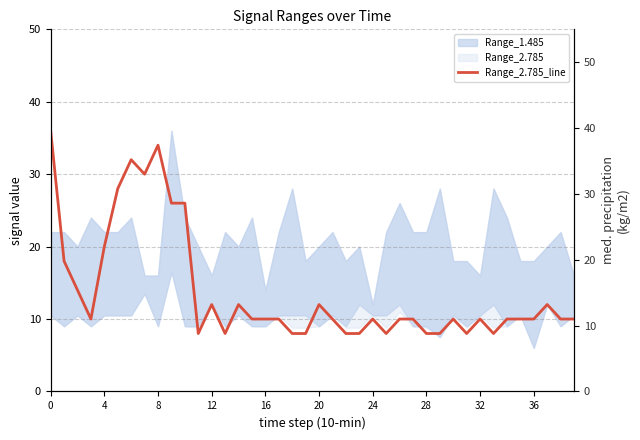

What is the change in value from 0 to 11?

-30.8